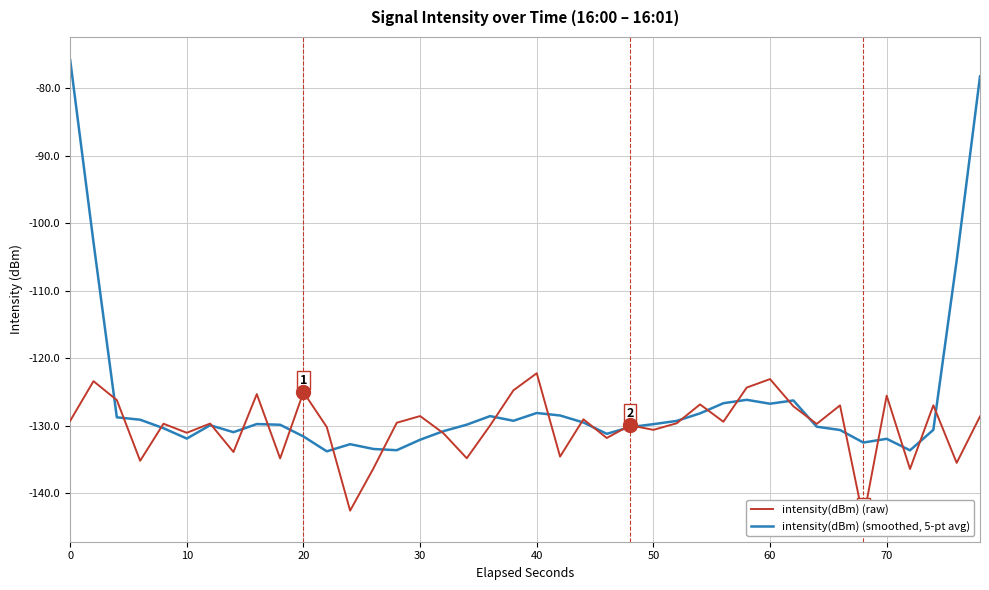

How many intersections are there between intensity(dBm) (smoothed, 5-pt avg) and intensity(dBm) (raw)?

26